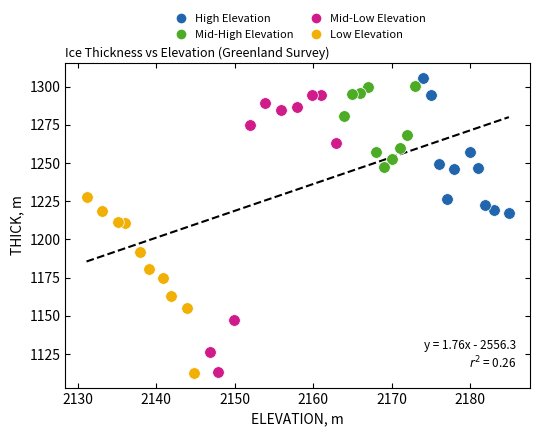

What are all the series names shown in the legend?

High Elevation, Mid-High Elevation, Mid-Low Elevation, Low Elevation